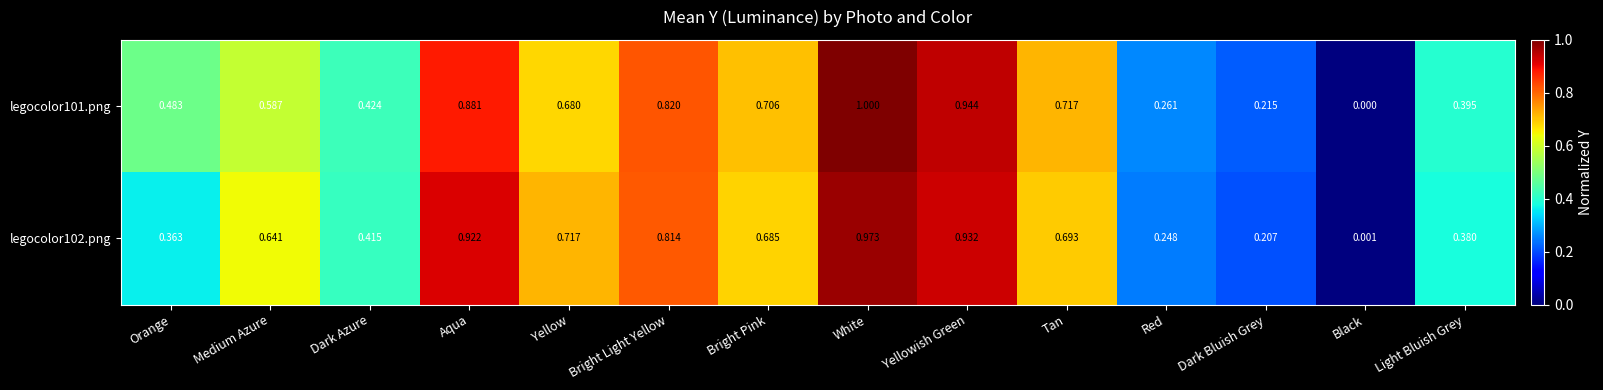

At which label is legocolor102.png closest to 0?

Black